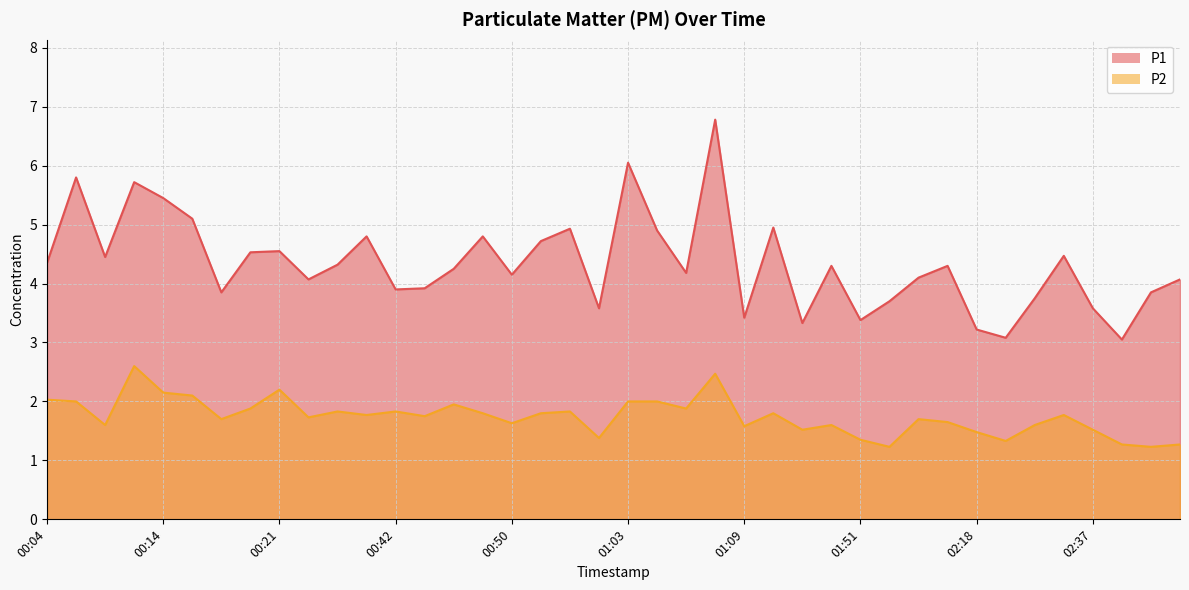

What is the difference between the maximum and minimum values in the P1 series?

3.7